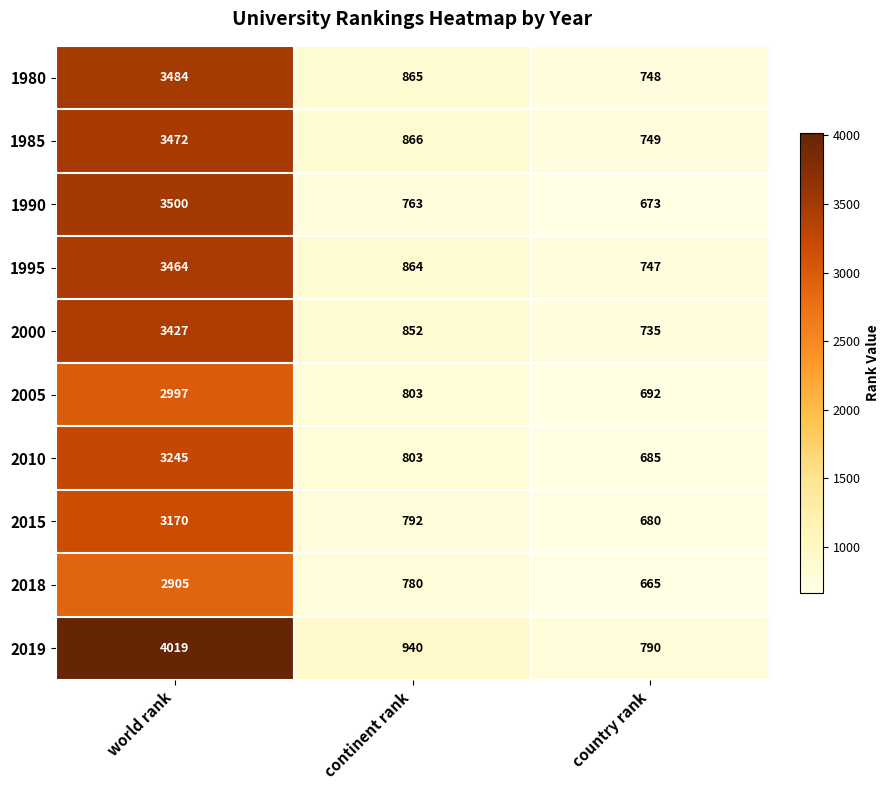

What is the spread (max minus min) of values at country rank?

125